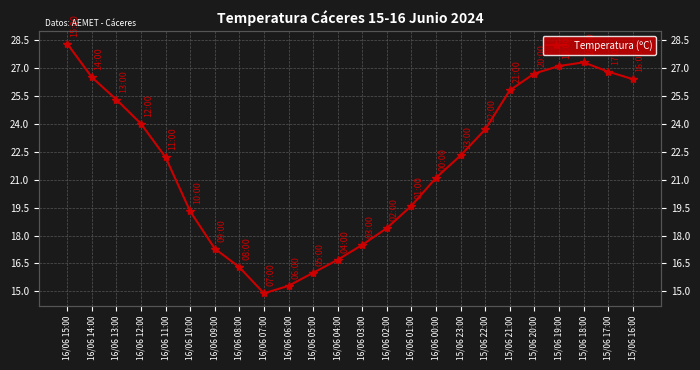

How many data points are less than 22?

11